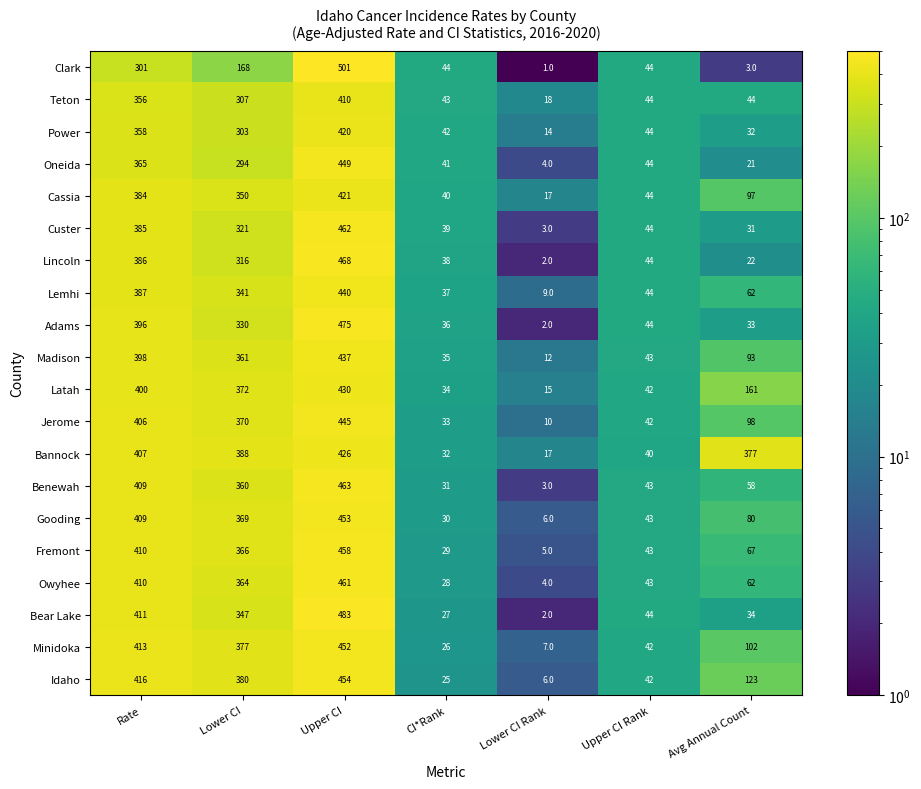

What is the difference between the Lincoln values at Lower CI Rank and Lower CI?

314